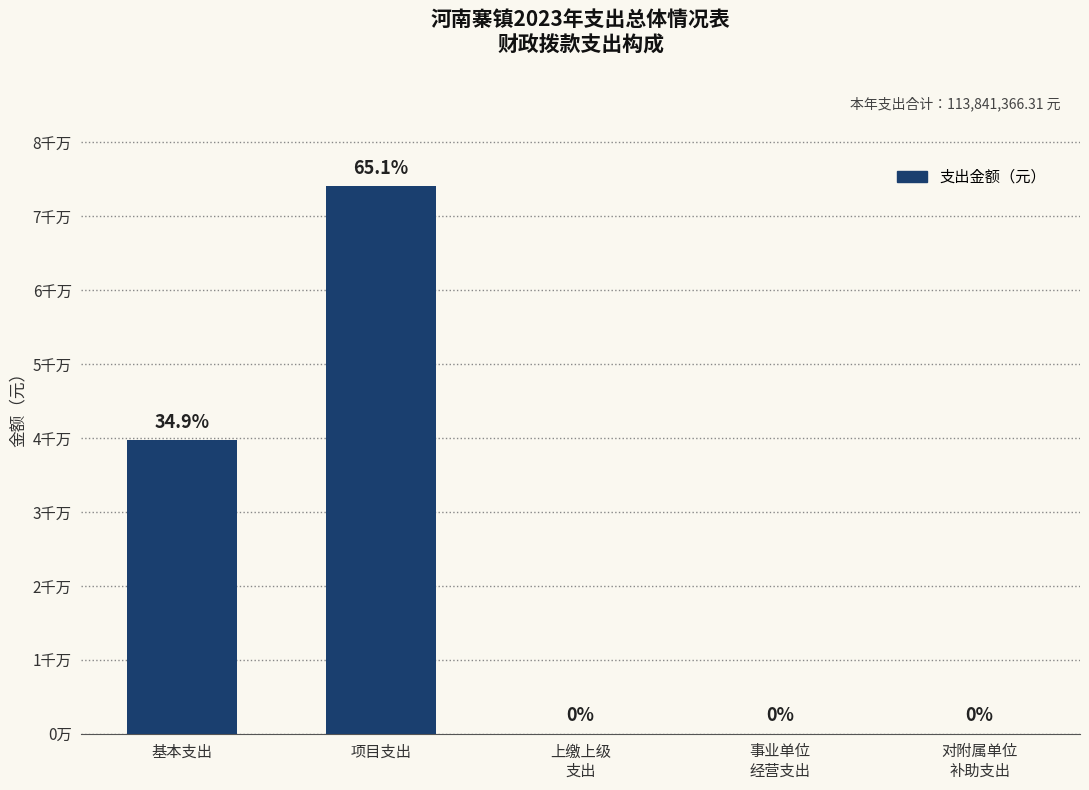

How many data points are above 0?

2